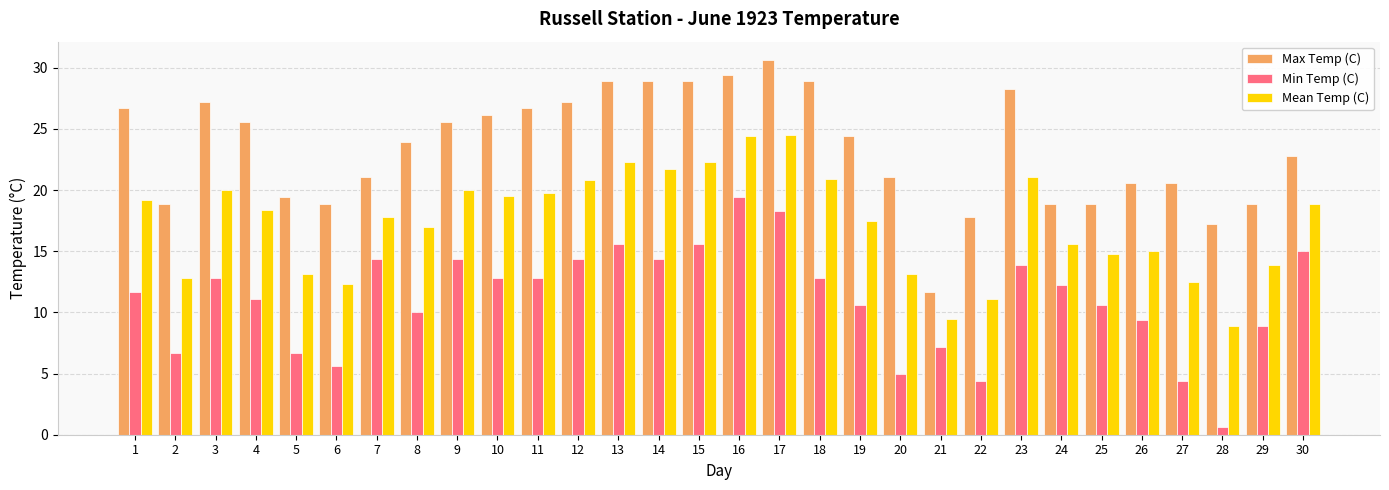

What is the lowest value of the Mean Temp (C) series?

8.9